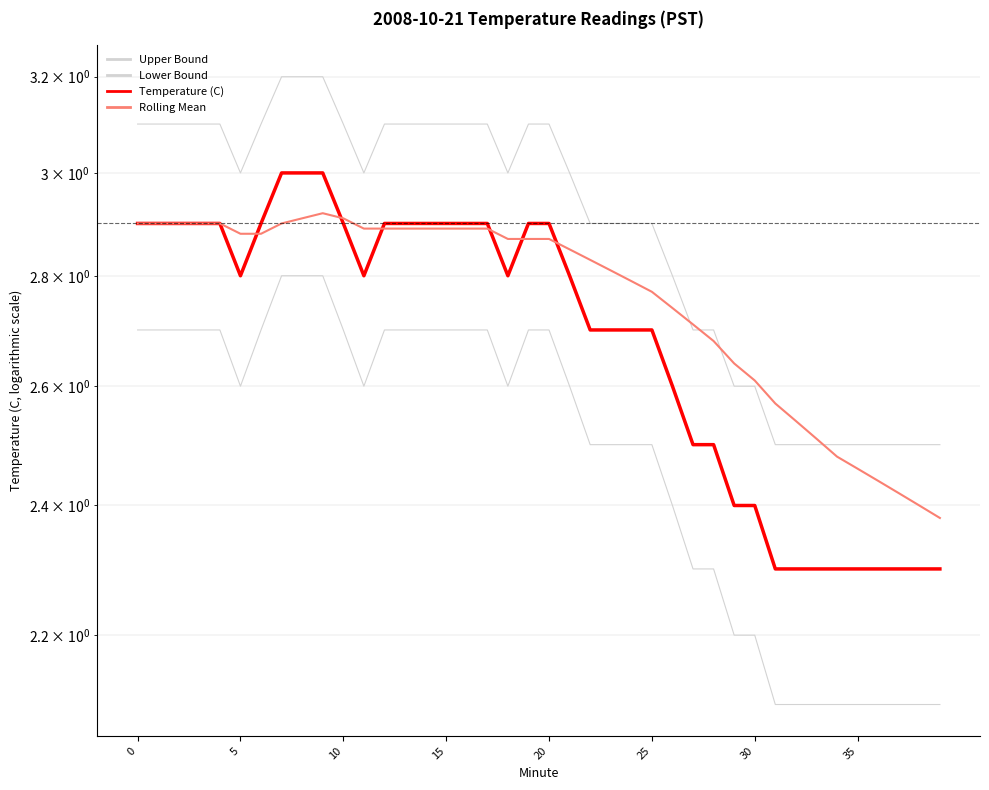

The Rolling Mean series shows 1.5 at 10. True or false?

False